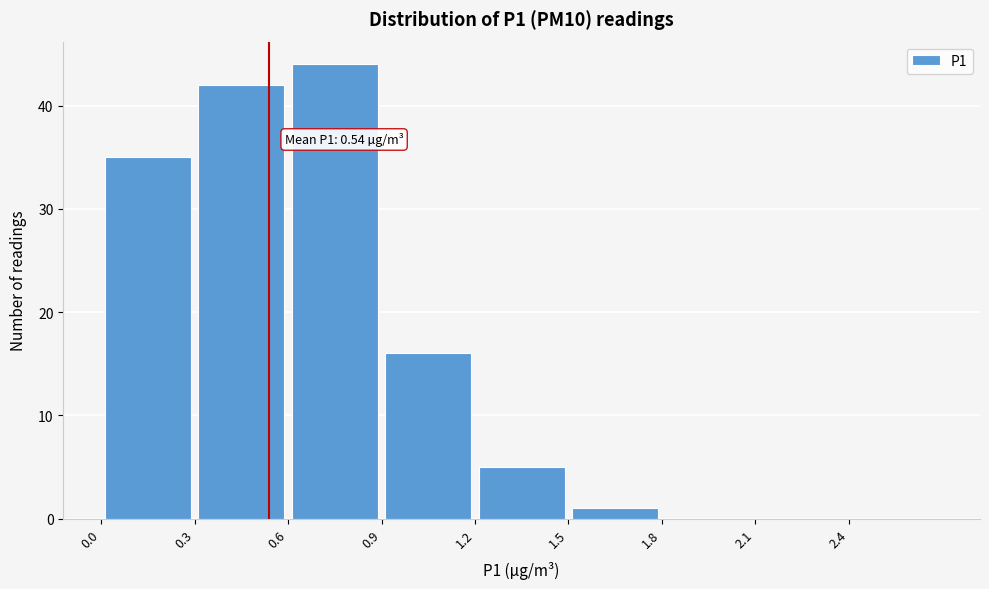

Over which range of the x-axis is the bar tallest?

0.6 to 0.9